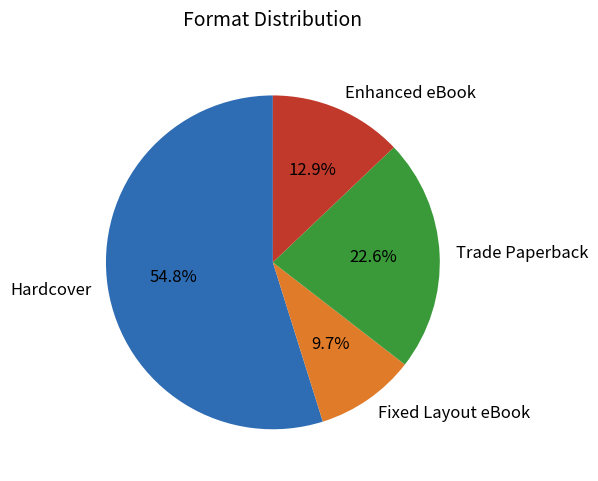

Which slice is the smallest?

Fixed Layout eBook